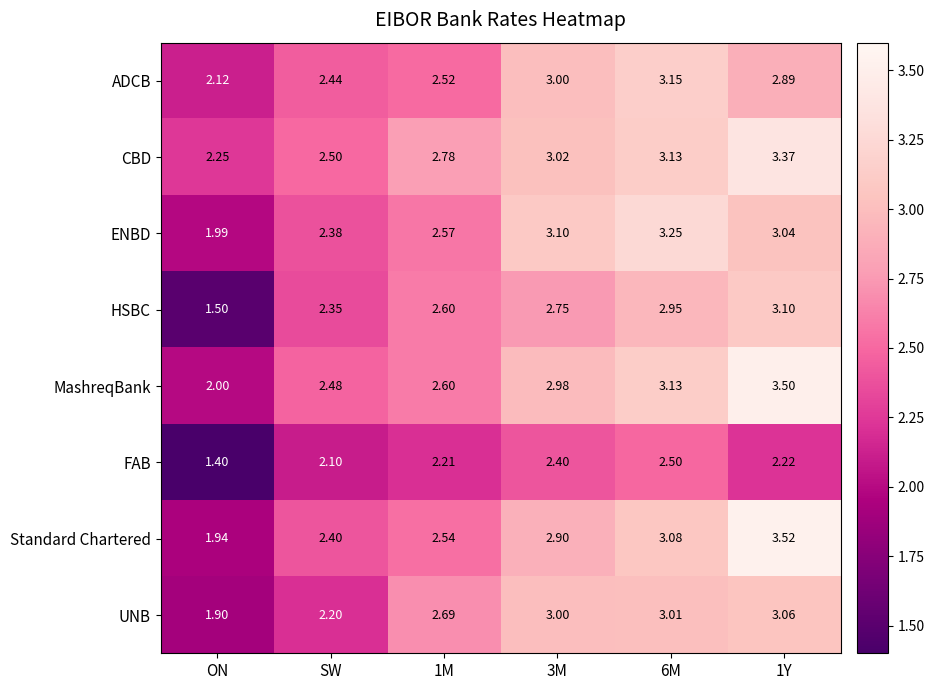

Between 3M and 6M, which series saw the biggest shift?

HSBC